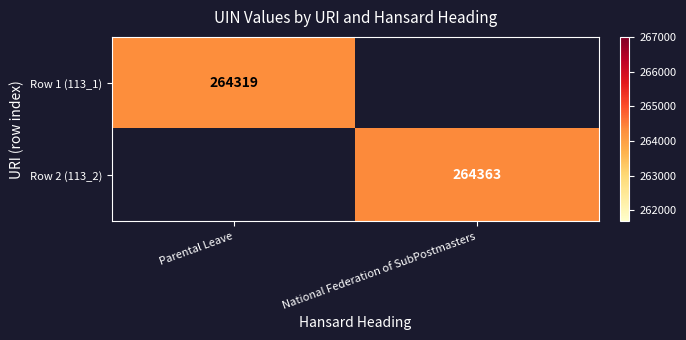

The Row 2 (113_2) series shows 264363 at National Federation of SubPostmasters. True or false?

True